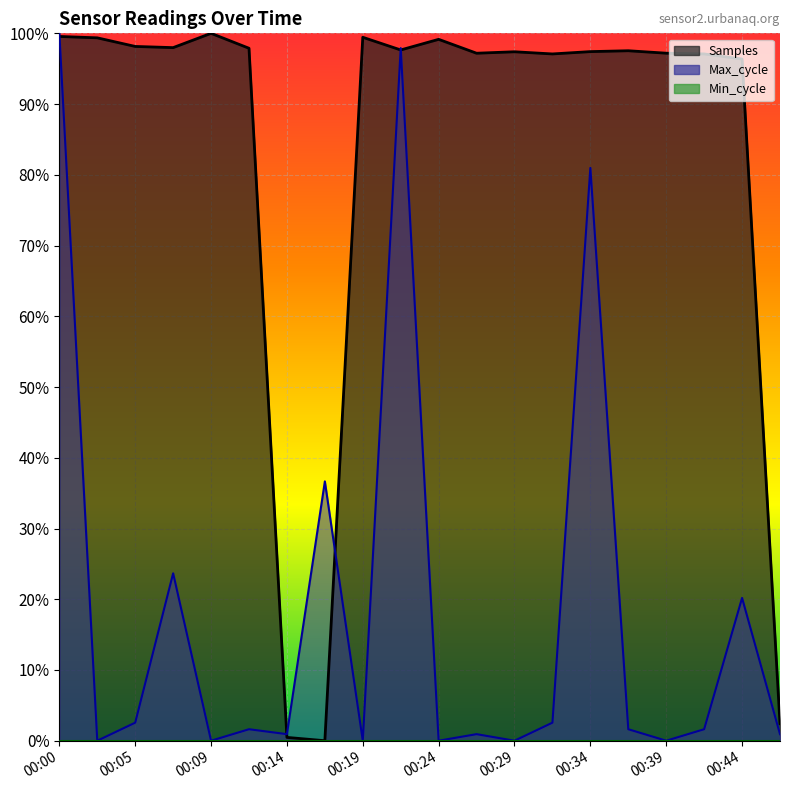

True or false: Samples and Max_cycle cross at least once.

True